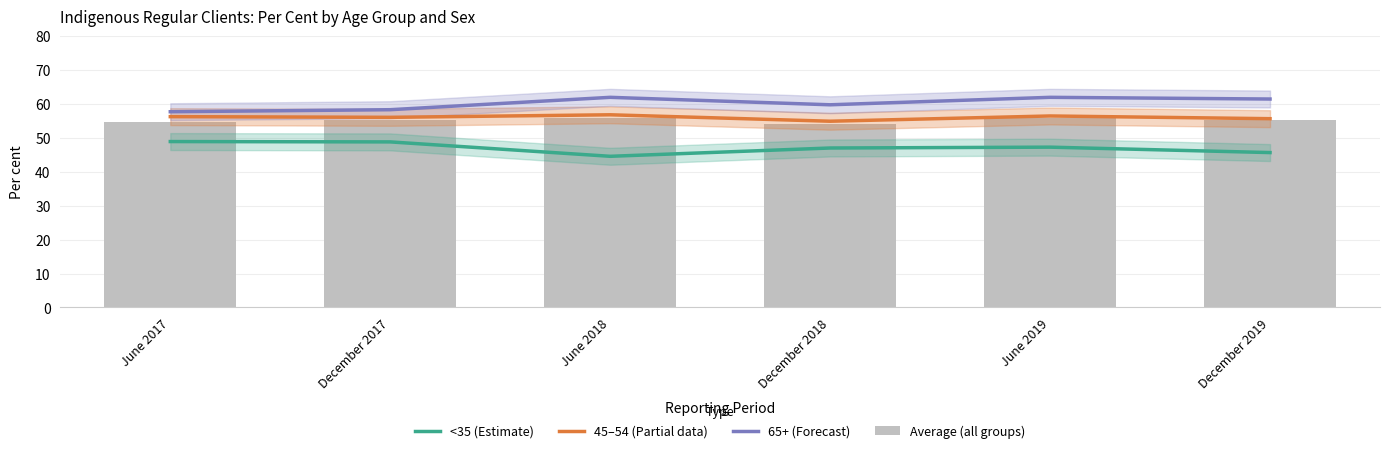

Which series changed the most between December 2018 and December 2019?

65+ (Forecast)